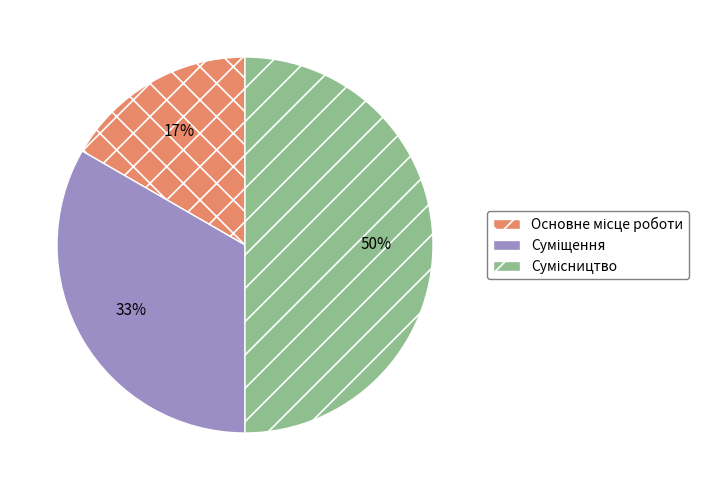

To the nearest percent, what is the average slice percentage?

33%